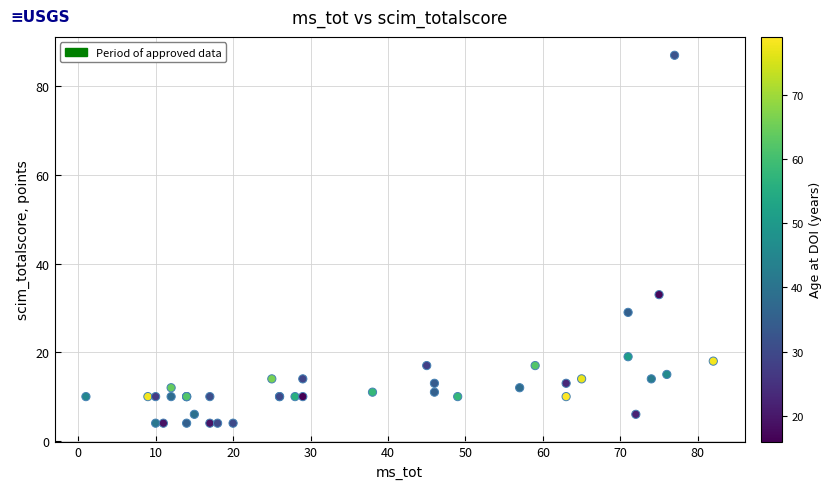

What Y value in the scatter plot is closest to 45?

33